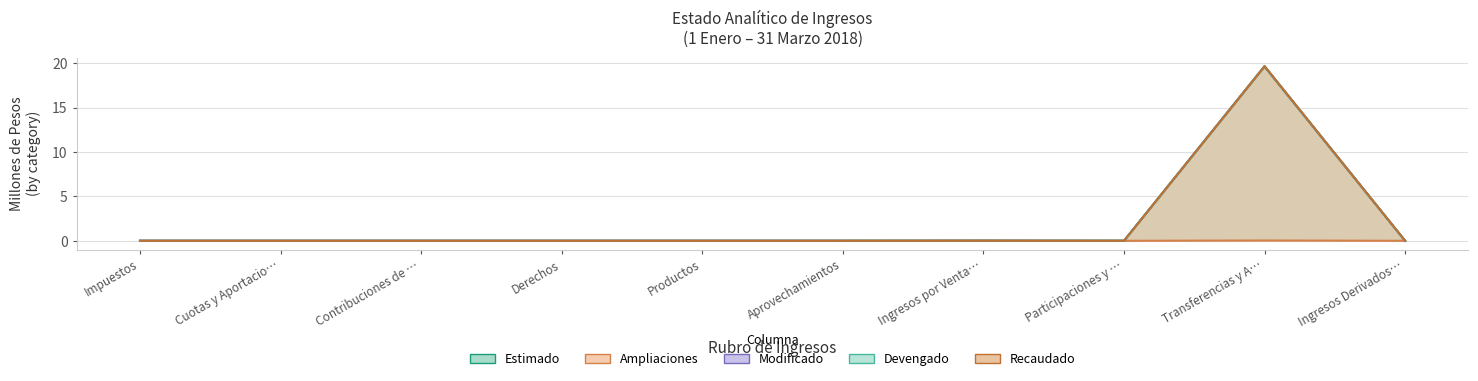

At which label is Devengado closest to 9?

Ingresos por Venta…